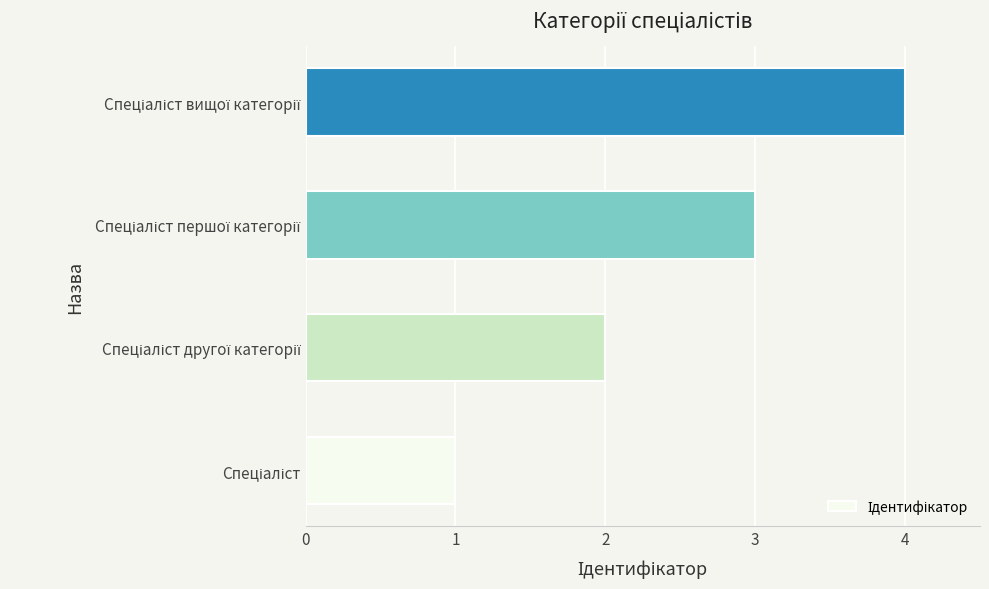

What is the difference between the maximum and second lowest values?

2